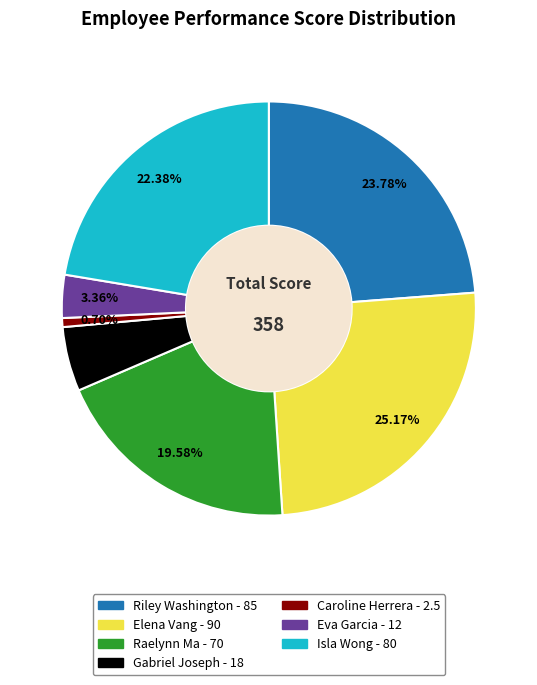

How many segments does this pie chart have?

7